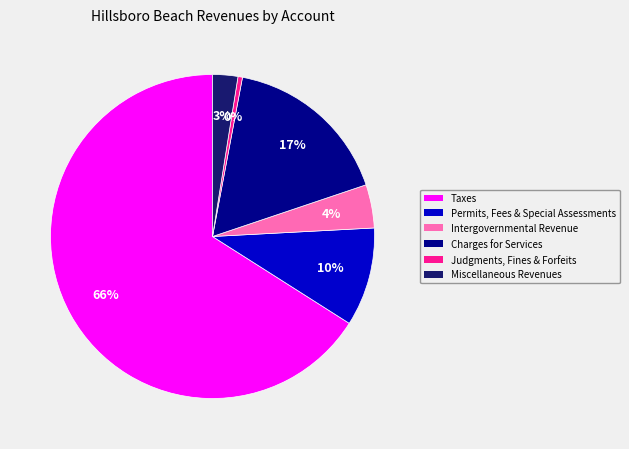

Which category has the biggest portion of the pie?

Taxes